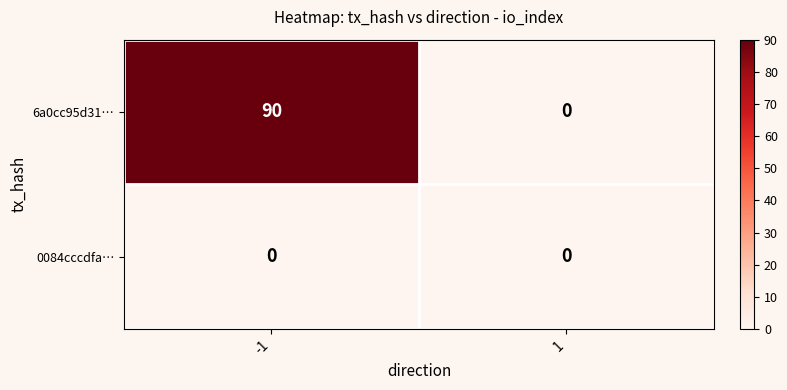

Reading left to right, what are all the values shown in this chart?

6a0cc95d31…: 90	0
0084cccdfa…: 0	0